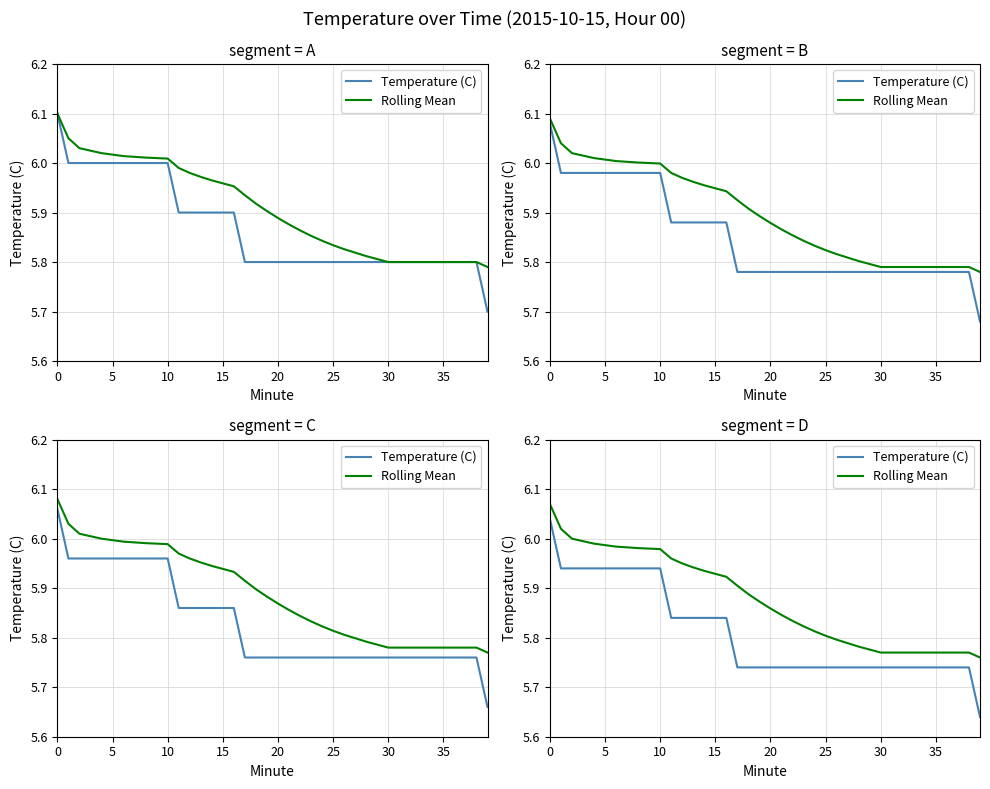

Which label corresponds to the smallest value in the chart?

39